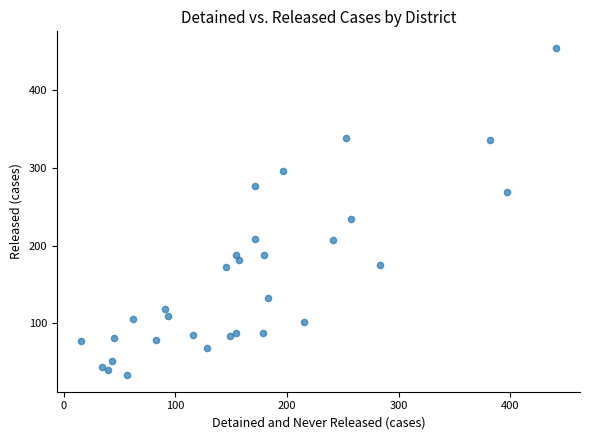

What is the range of X values (max minus min)?

426